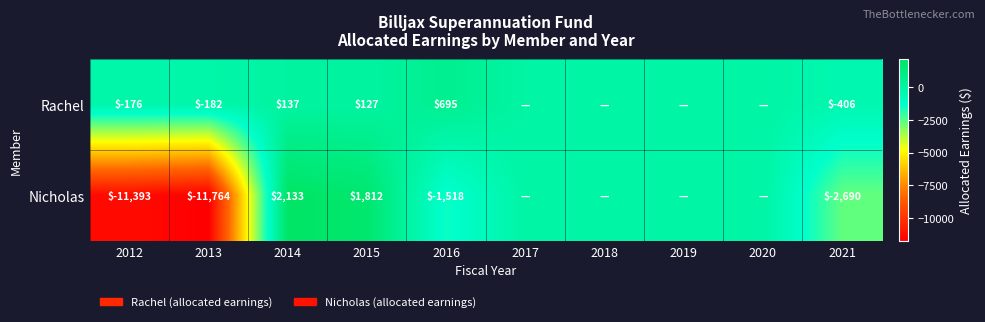

What is the total value across all series at 2013?

-11946